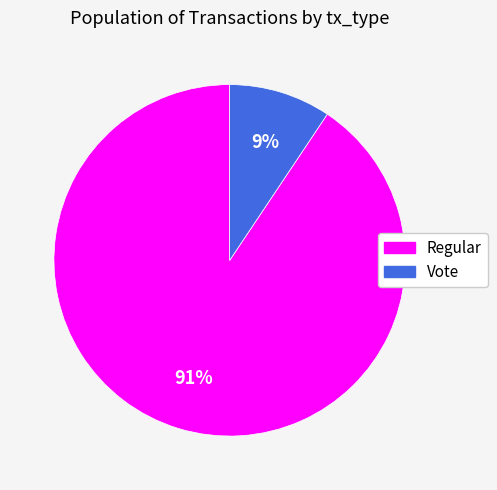

Is it true that Regular is 83% of the pie?

False